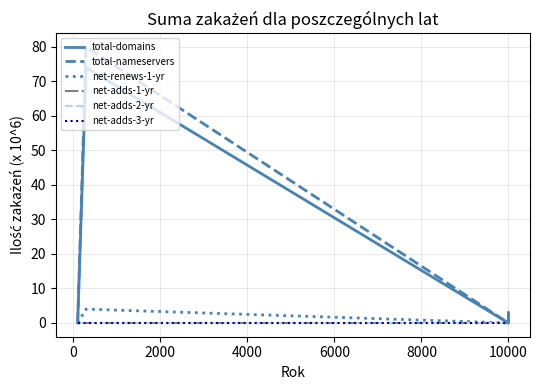

What is the sum of all net-renews-1-yr values?

4